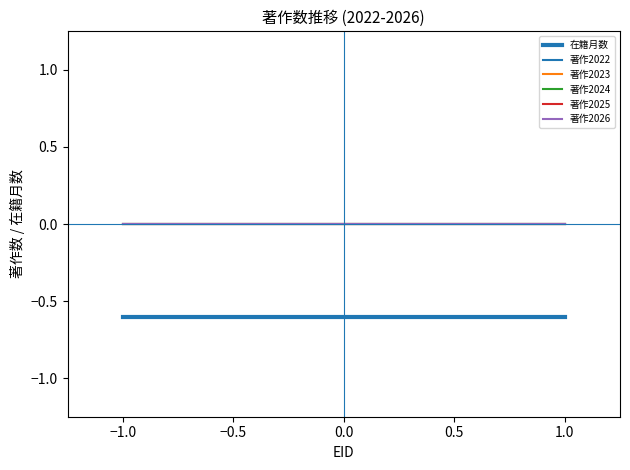

Does the chart display data point markers on the line(s)?

No